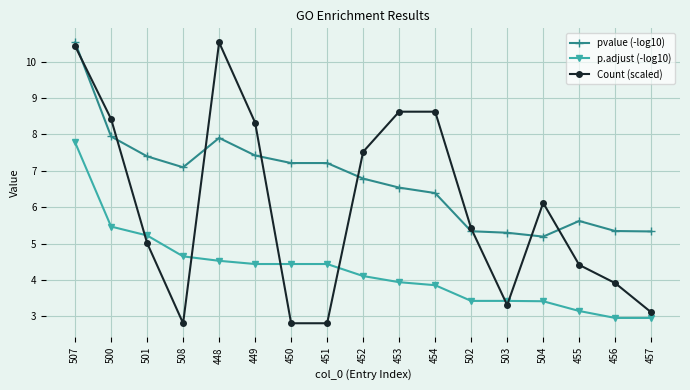

What is the average value of the p.adjust (-log10) series?

4.2